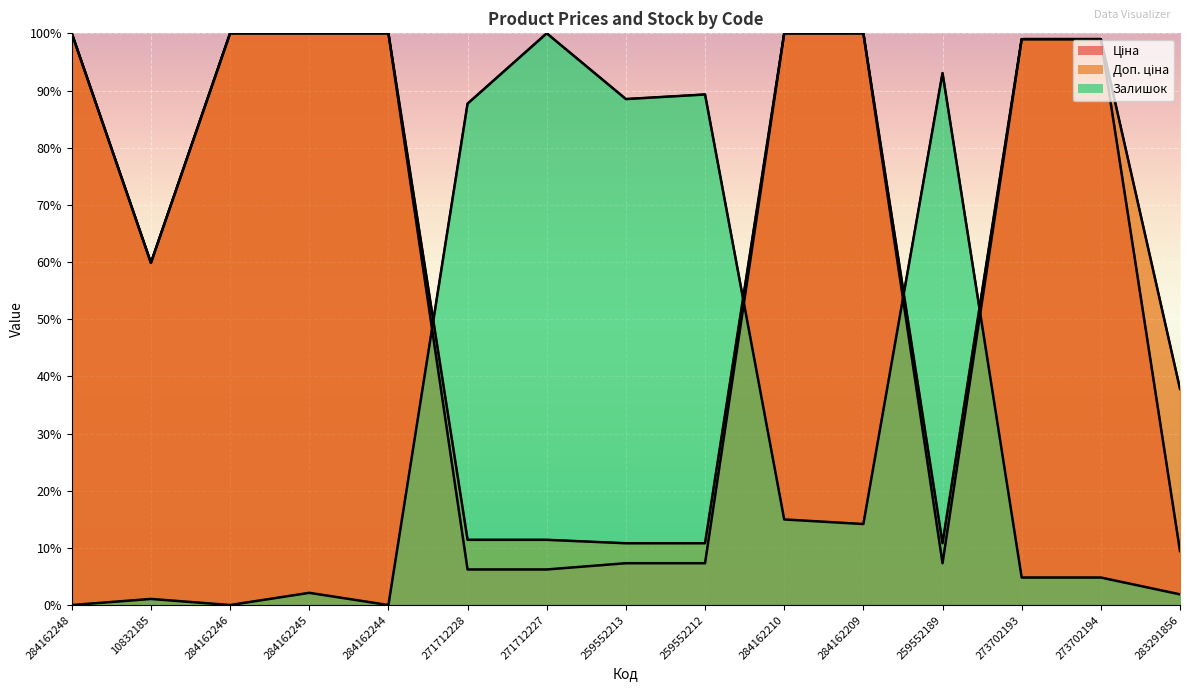

Which category has the lowest value across all series?

284162248